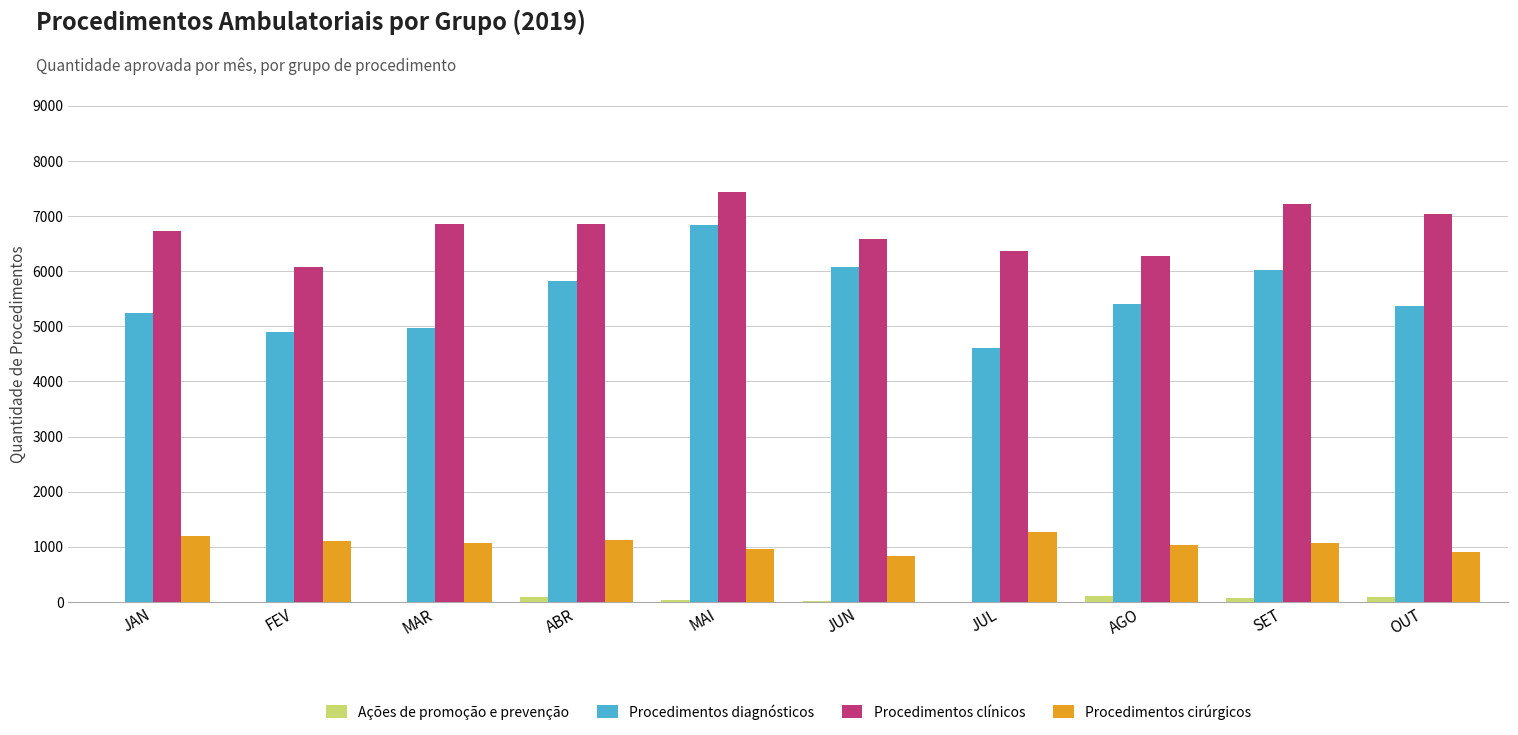

Which series changed the most between ABR and MAI?

Procedimentos diagnósticos